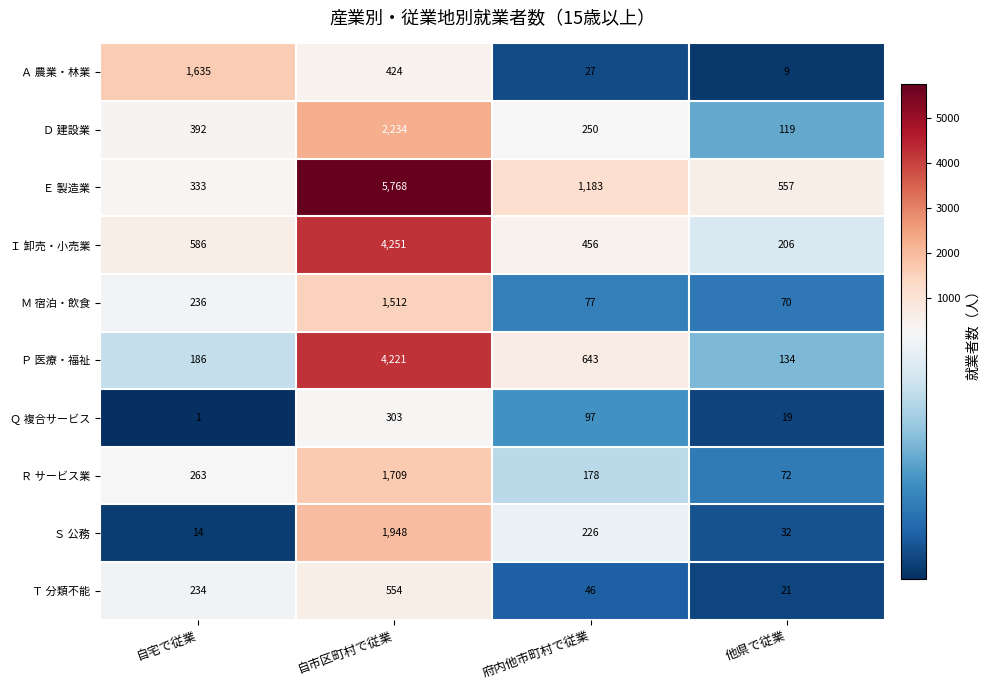

What is the total value across all series at 自市区町村で従業?

22924